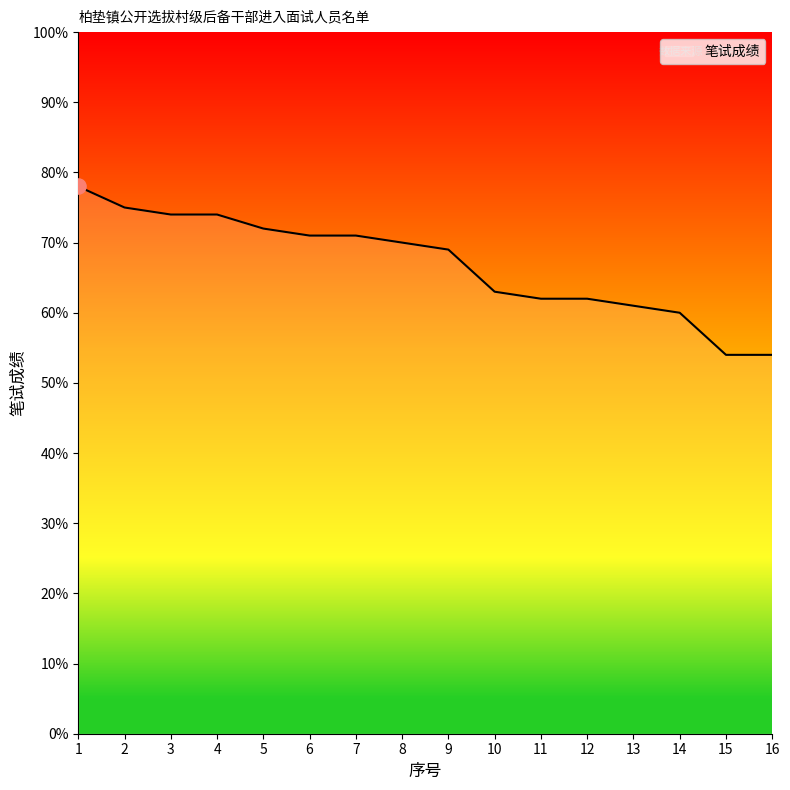

Between 13 and 14, which is larger?

13